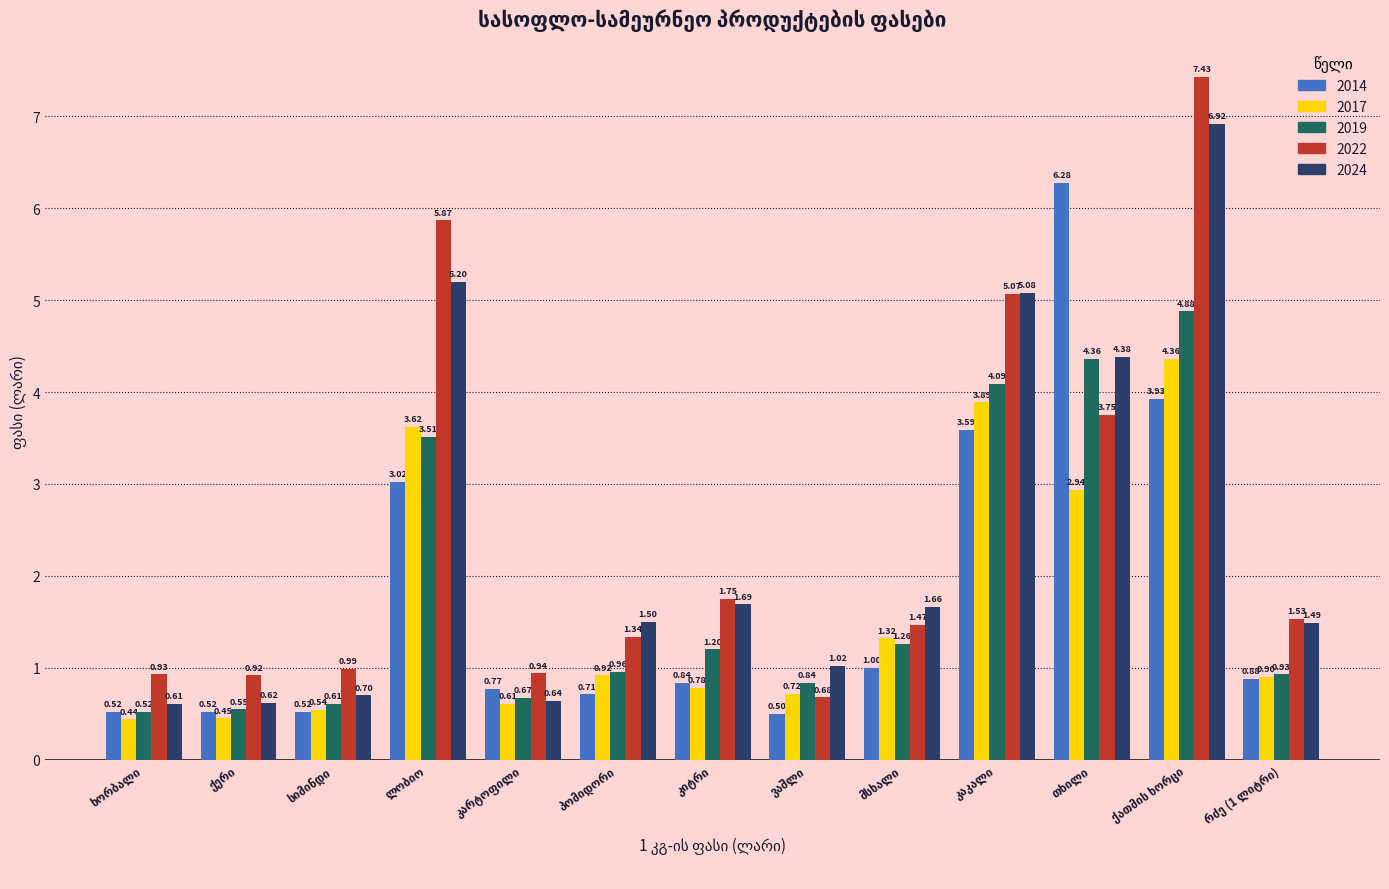

What is the average value of the 2024 series?

2.4